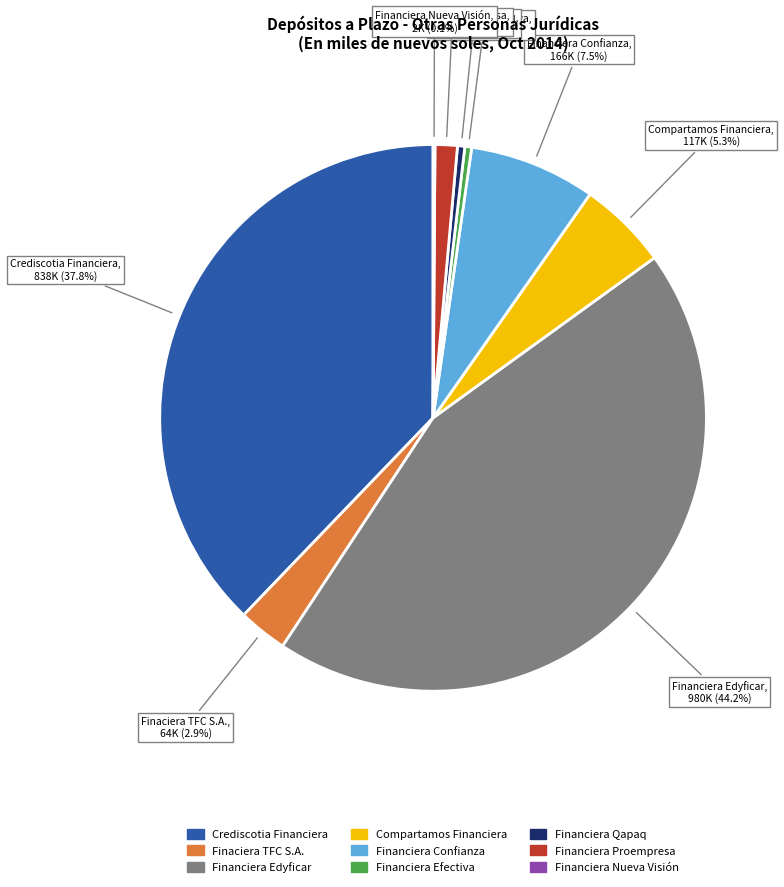

Which slice is the largest?

Financiera Edyficar